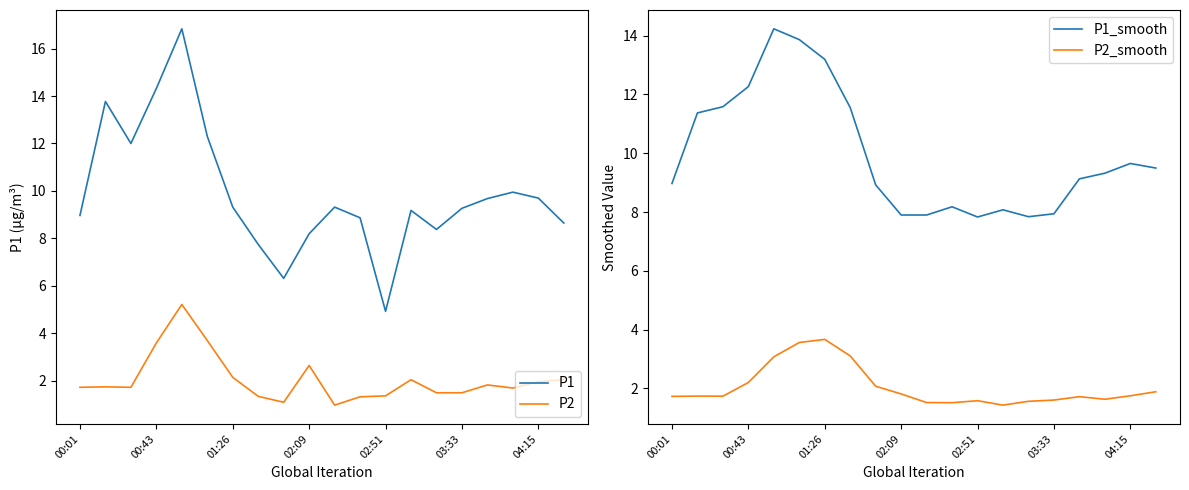

Is the value of P2 at 7 greater than the value of P1_smooth at 7?

No